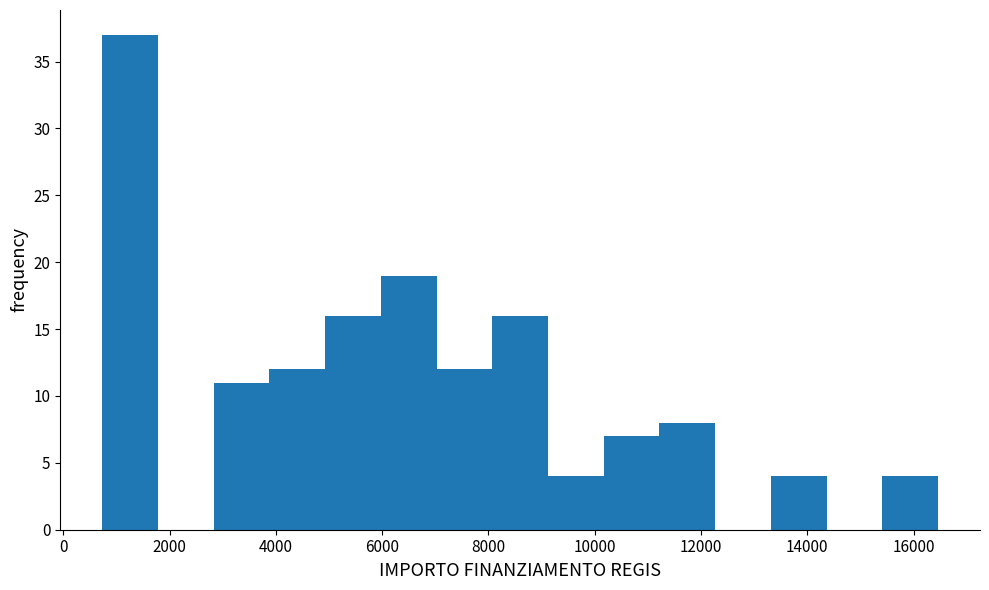

Which range on the x-axis has the tallest bar?

800 to 1800